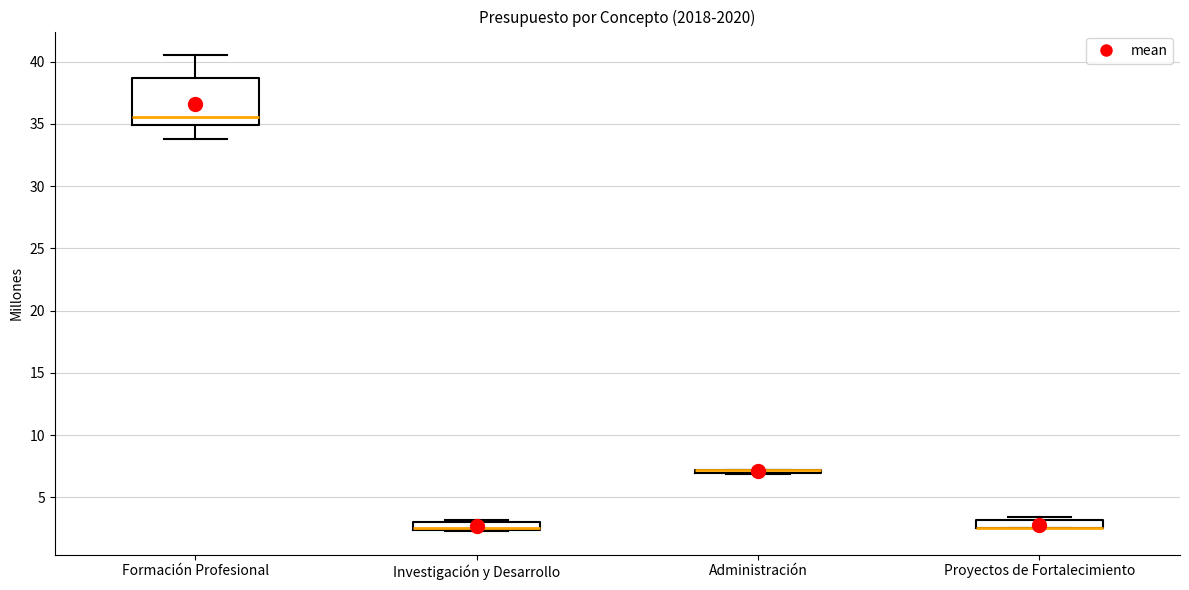

Comparing the boxes themselves (not the whiskers), which one is the tallest?

Formación Profesional